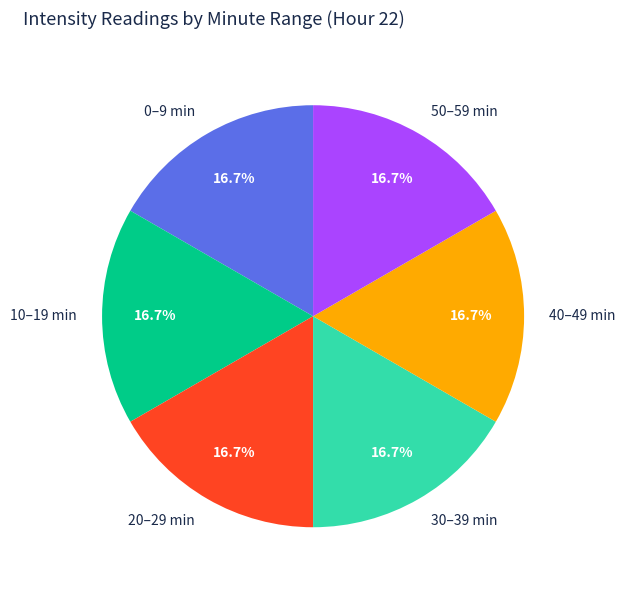

Is there a majority slice in this chart?

No